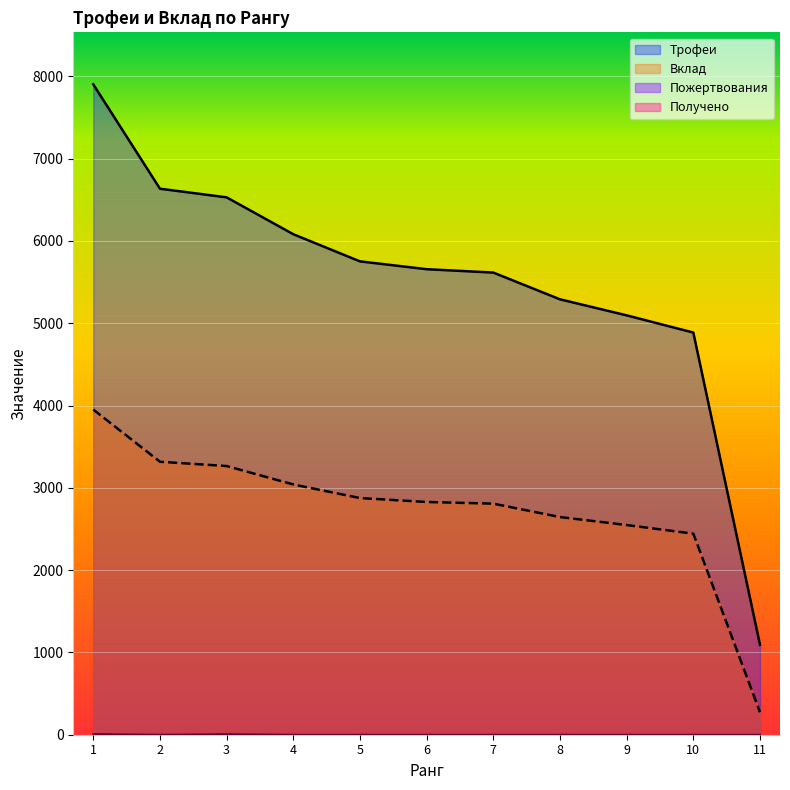

Reading left to right, list all the values displayed in this chart.

Трофеи: 7903	6635	6530	6082	5752	5657	5616	5291	5096	4887	1093
Вклад: 3951	3317	3265	3041	2876	2828	2808	2645	2548	2443	273
Пожертвования: 8	0	0	0	0	0	0	0	0	0	0
Получено: 0	0	8	0	0	0	0	0	0	0	0